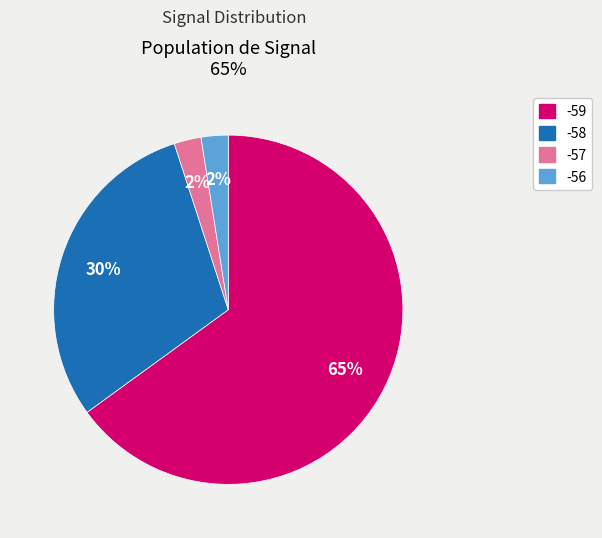

Is there a majority slice in this chart?

Yes